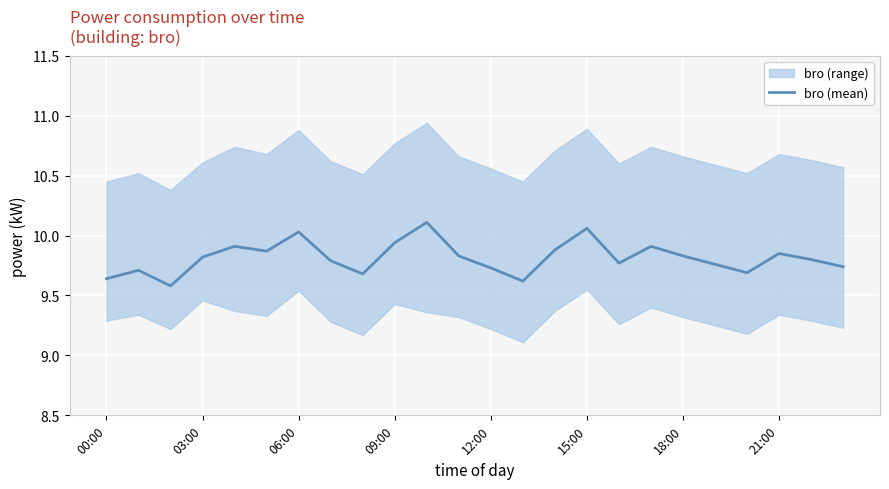

Reading right to left, what are all the values shown in this chart?

9.7	9.8	9.8	9.7	9.8	9.8	9.9	9.8	10.1	9.9	9.6	9.7	9.8	10.1	9.9	9.7	9.8	10.0	9.9	9.9	9.8	9.6	9.7	9.6